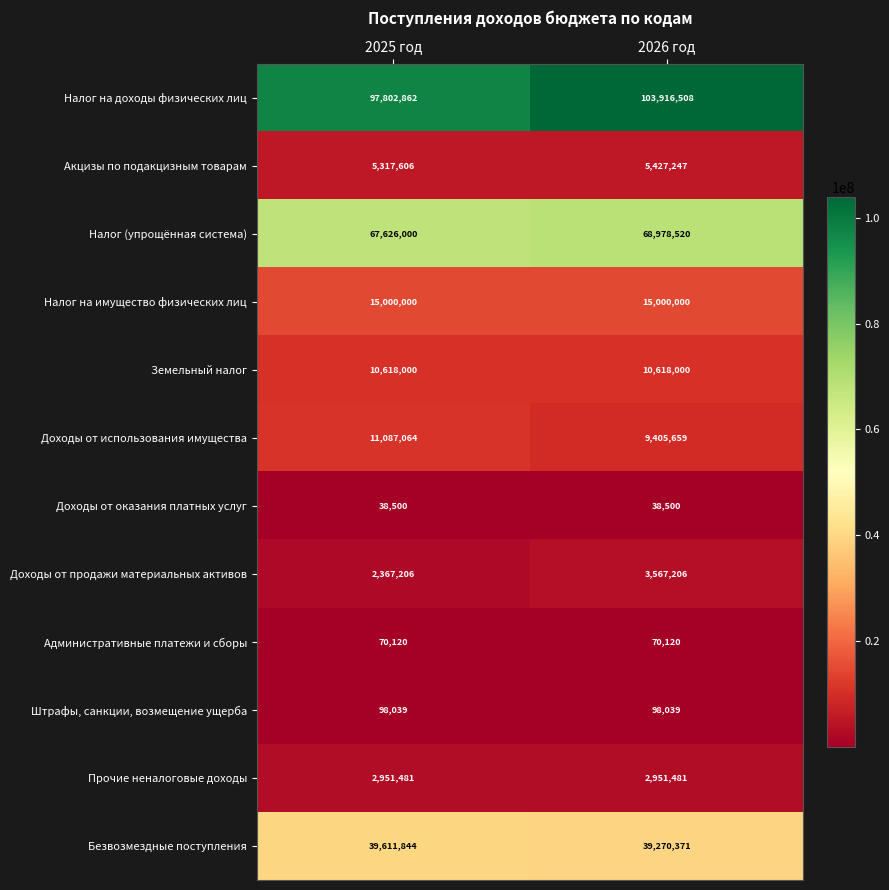

What is the sum of all Безвозмездные поступления values?

78882215